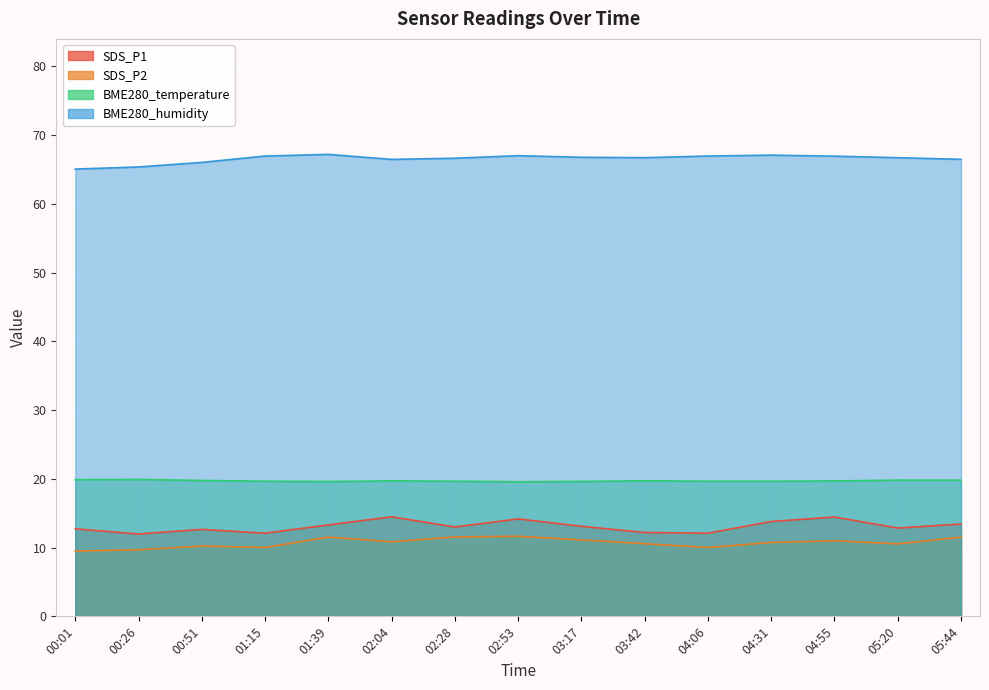

Which series has the largest range (max minus min)?

SDS_P1